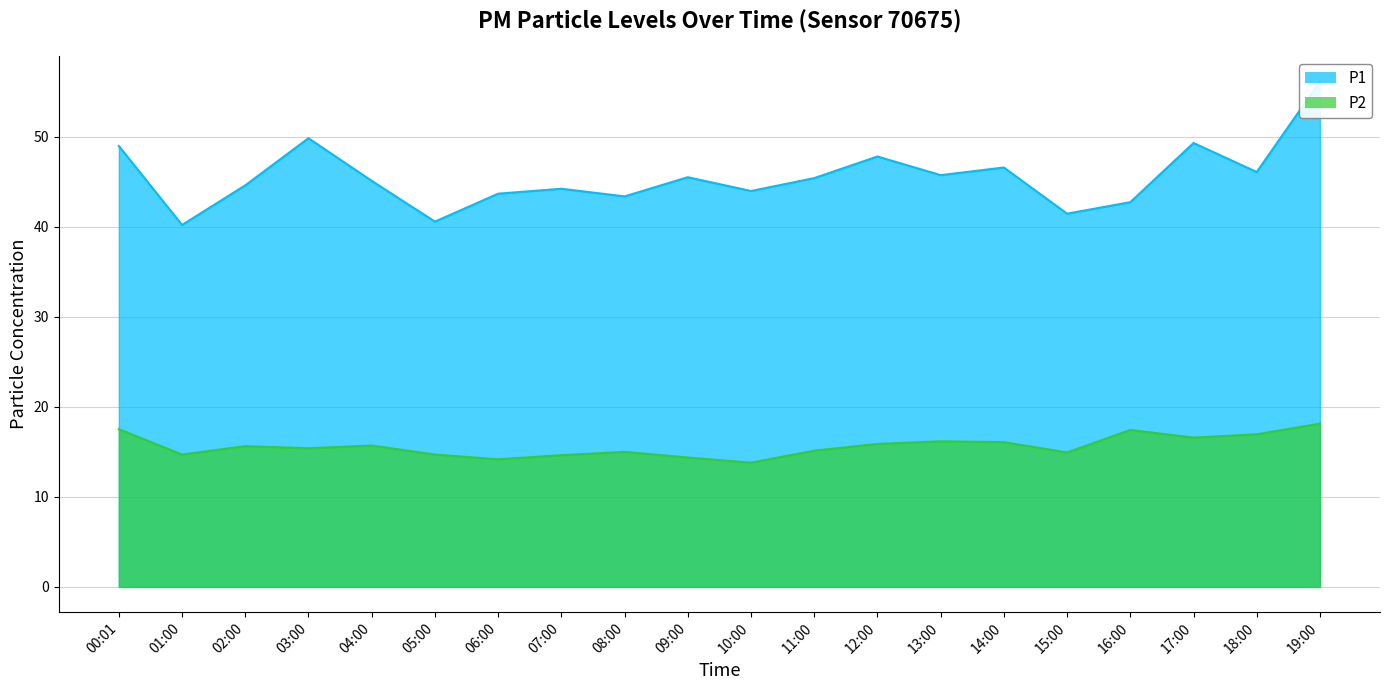

What position from the right is 00:01?

20